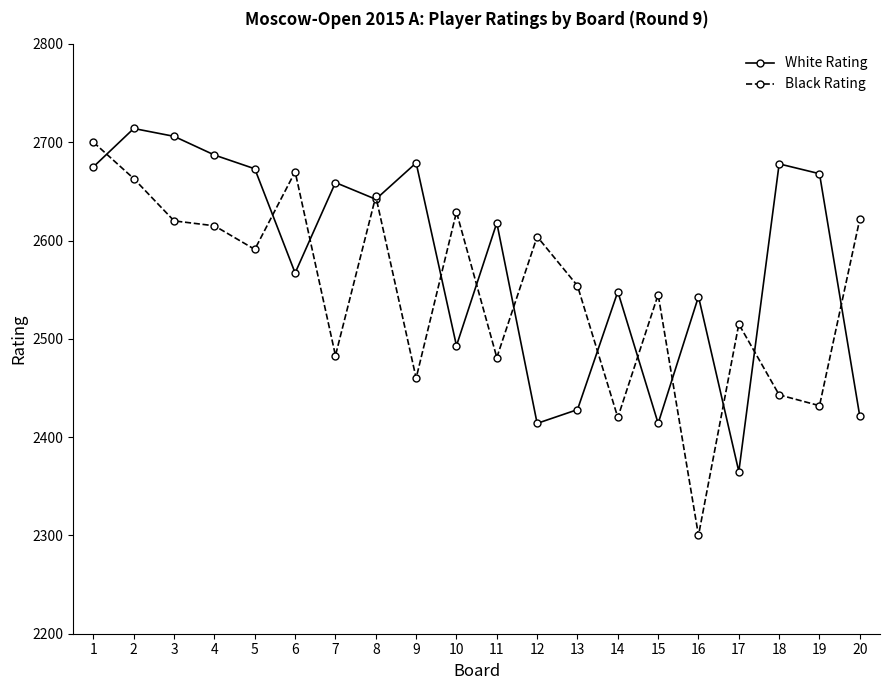

What are all the series names shown in the legend?

White Rating, Black Rating